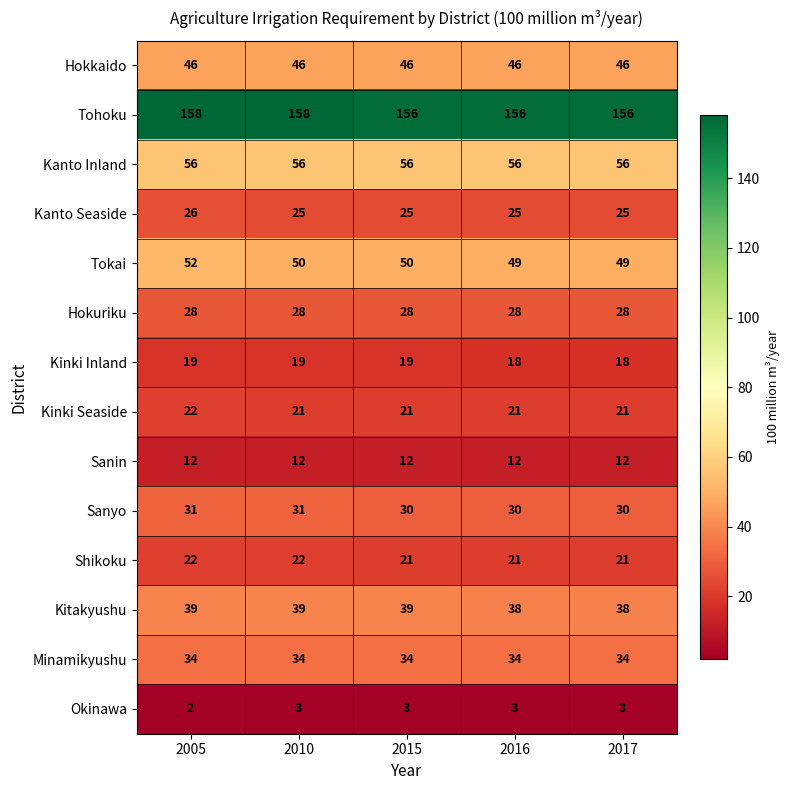

What value does the Kitakyushu series have at 2017?

38